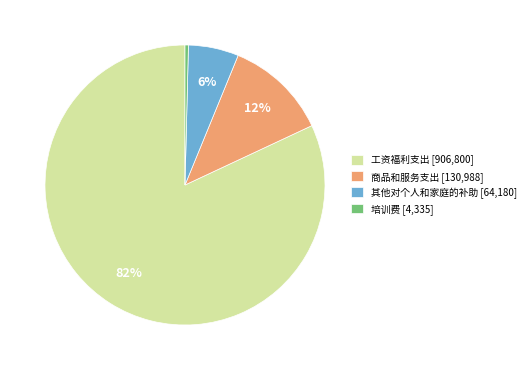

Does 工资福利支出 represent more than half of the total?

Yes